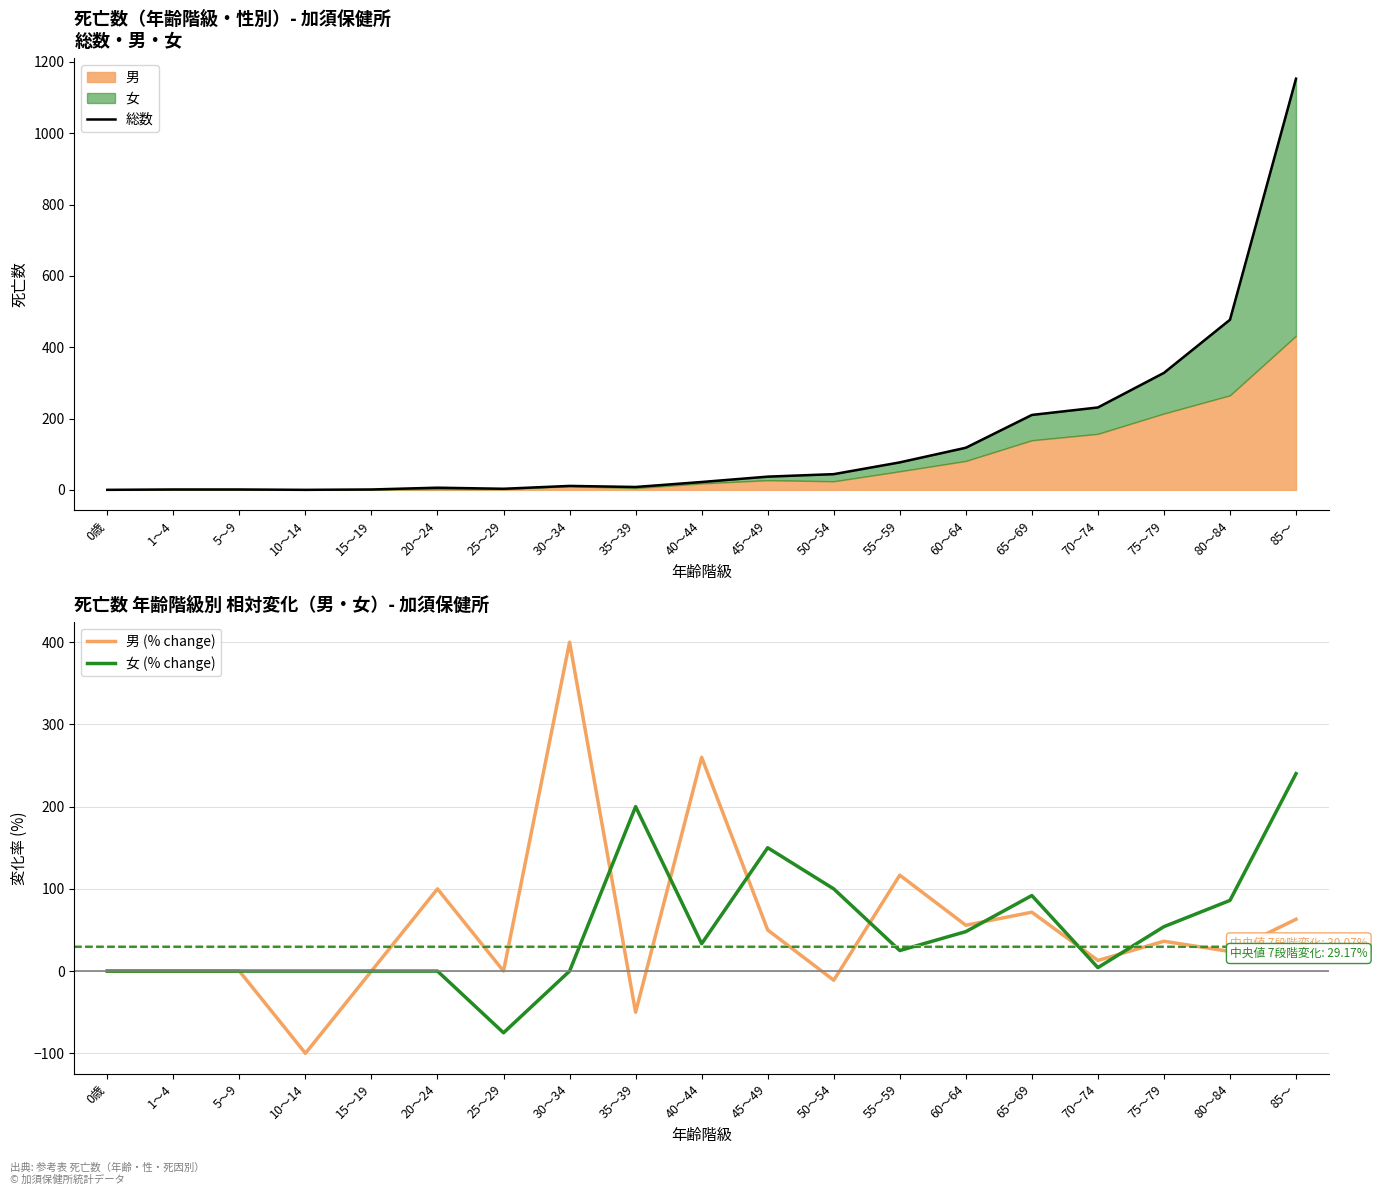

What is the total value across all series at 20～24?

106.0